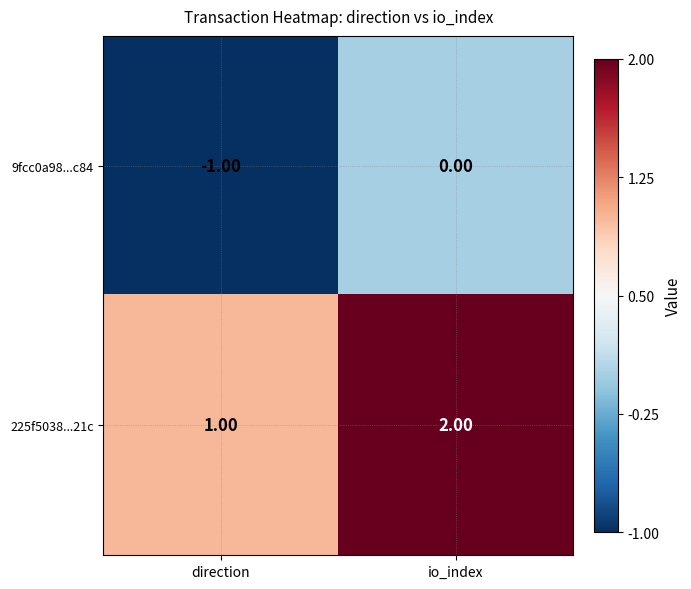

At which label is 9fcc0a98...c84 closest to 0?

io_index